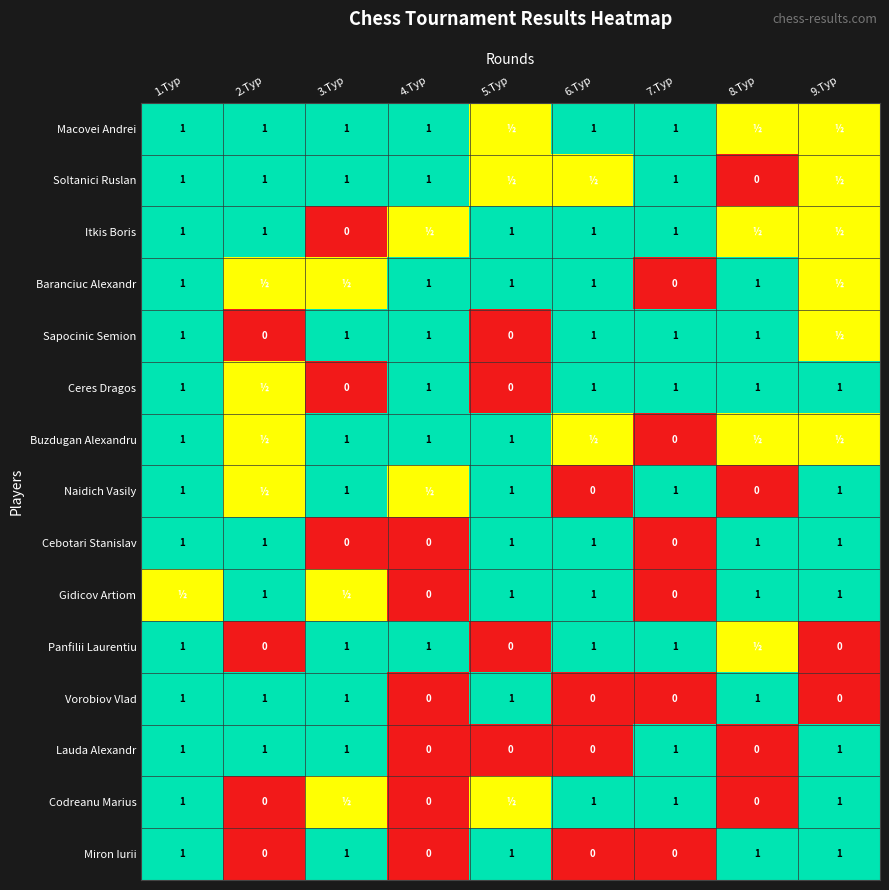

The Ceres Dragos series shows 1.0 at 7.Тур. True or false?

True